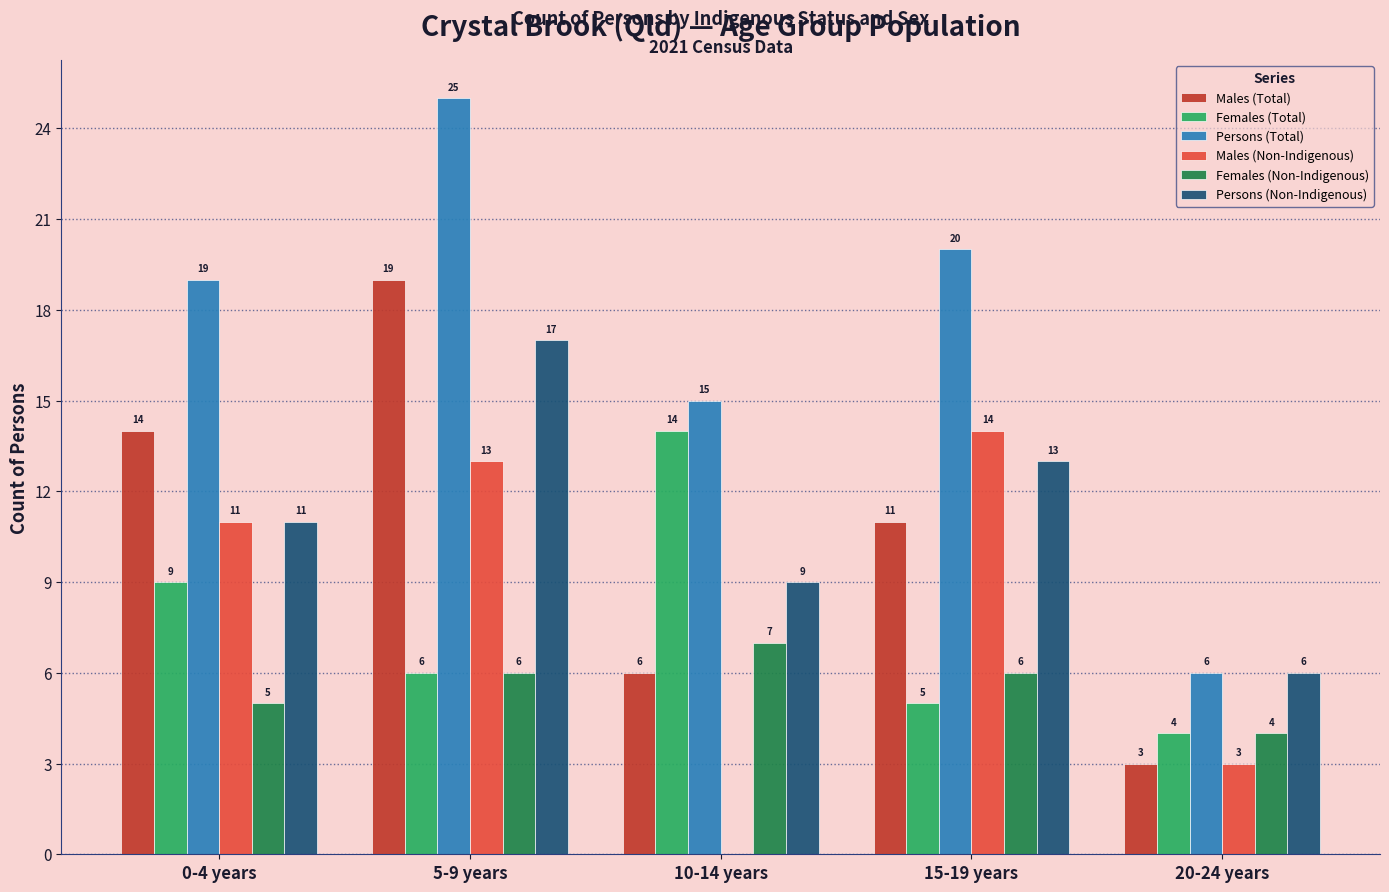

What is the maximum value shown in the chart?

25